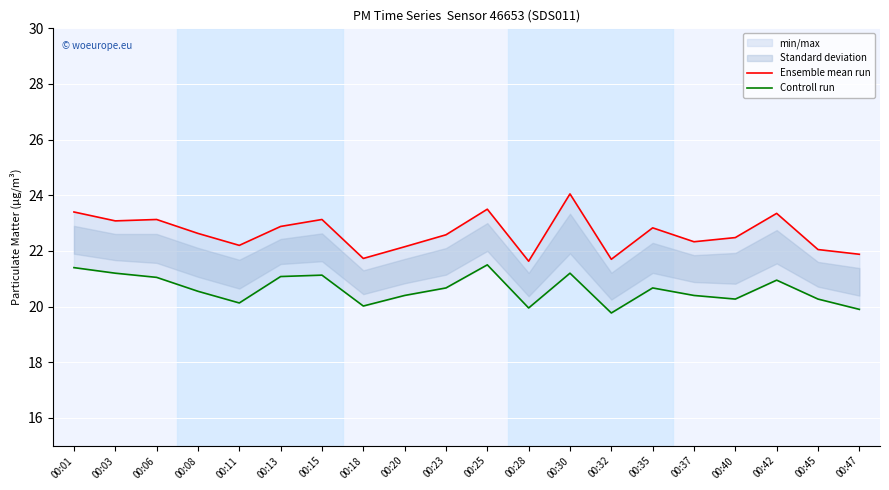

What is the spread (max minus min) of values at 00:25?

2.0